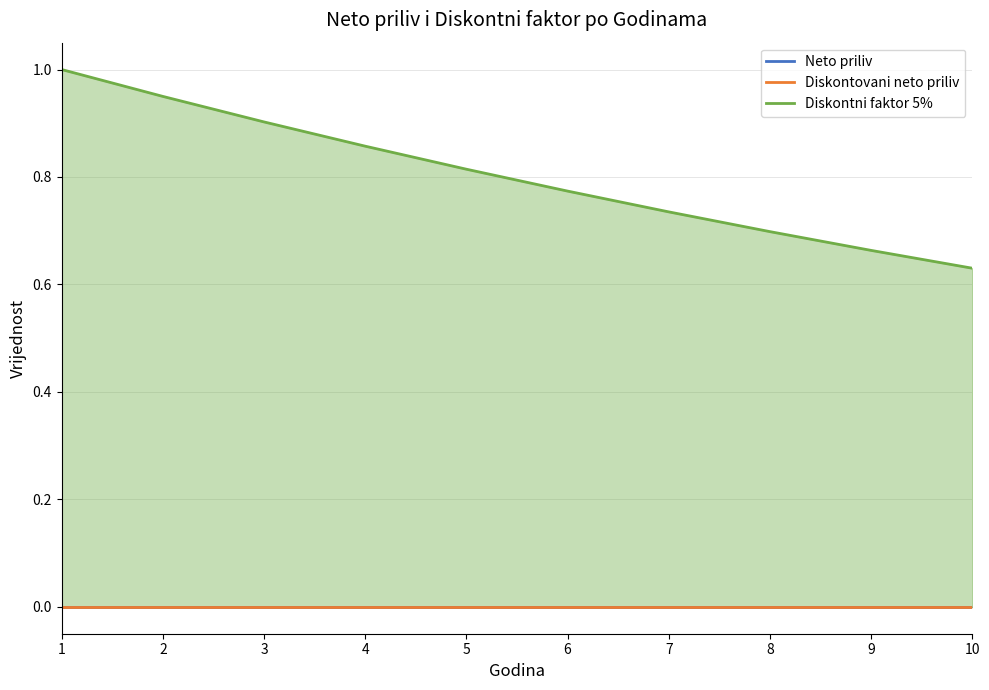

Rank the categories by Diskontni faktor 5% value from lowest to highest.

10, 9, 8, 7, 6, 5, 4, 3, 2, 1